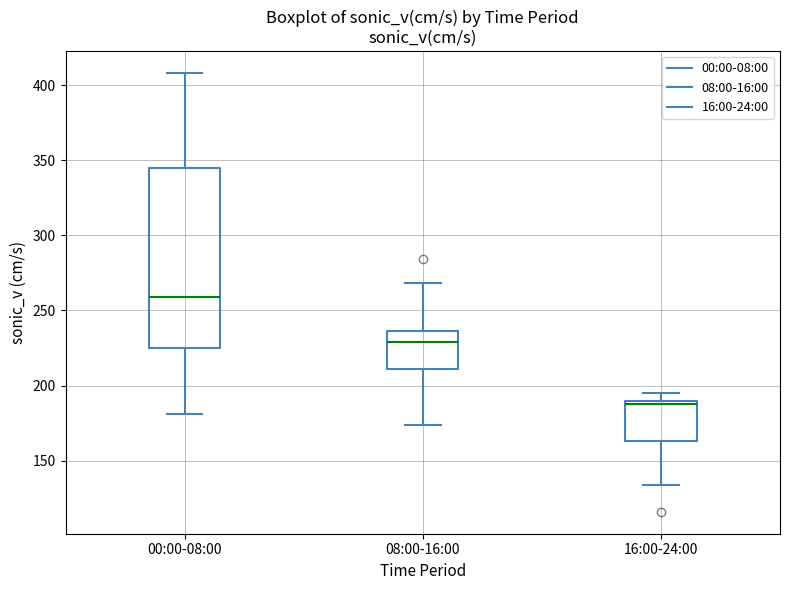

Where does the lower whisker of the box for 16:00-24:00 end on the y-axis? The values are not printed on the chart, so give them approximately, as read against the axis.

135